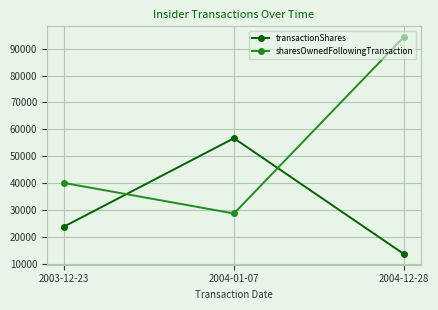

What is the difference between the transactionShares values at 2003-12-23 and 2004-12-28?

10156